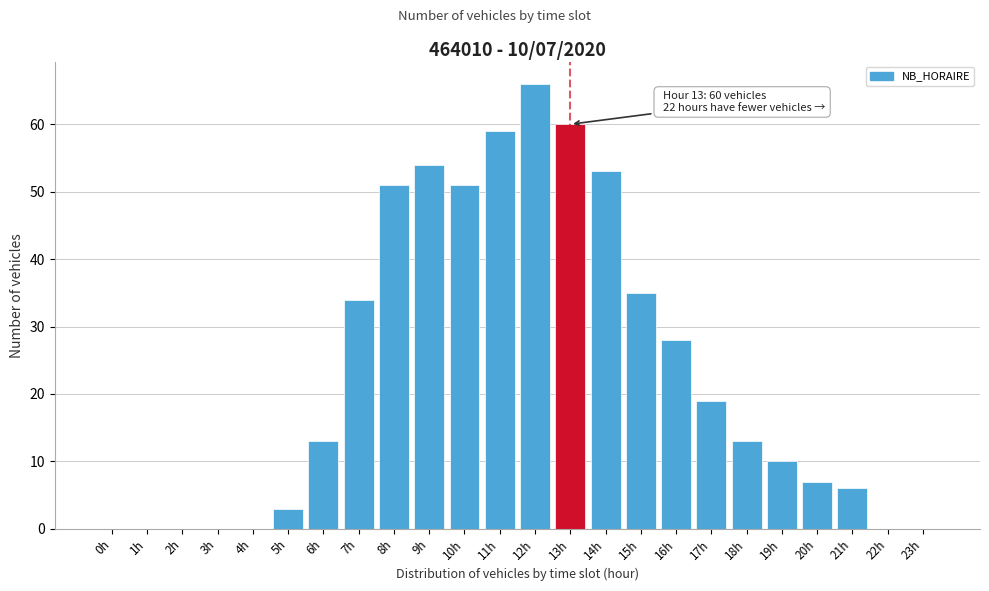

Reading right to left, what are all the values shown in this chart?

23h=0	22h=0	21h=6	20h=7	19h=10	18h=13	17h=19	16h=28	15h=35	14h=53	13h=60	12h=66	11h=59	10h=51	9h=54	8h=51	7h=34	6h=13	5h=3	4h=0	3h=0	2h=0	1h=0	0h=0